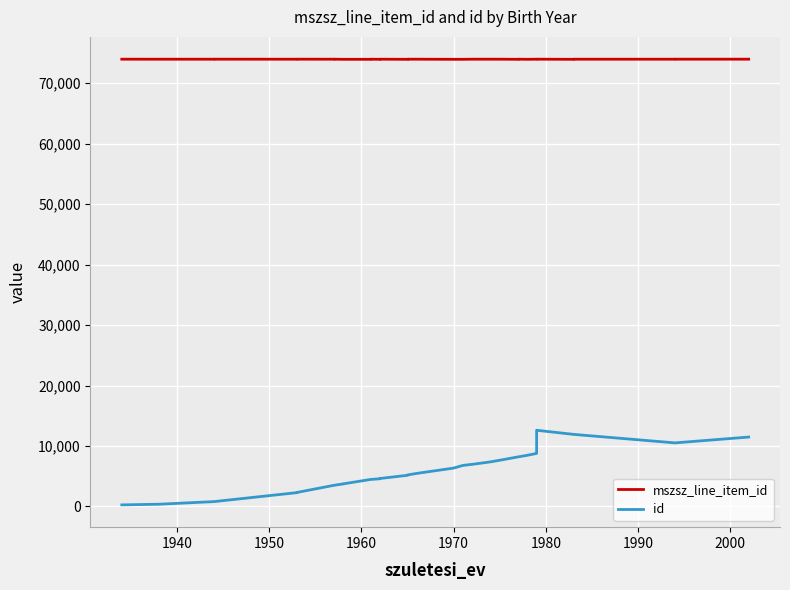

What is the label of the 31st point from the right?

1980